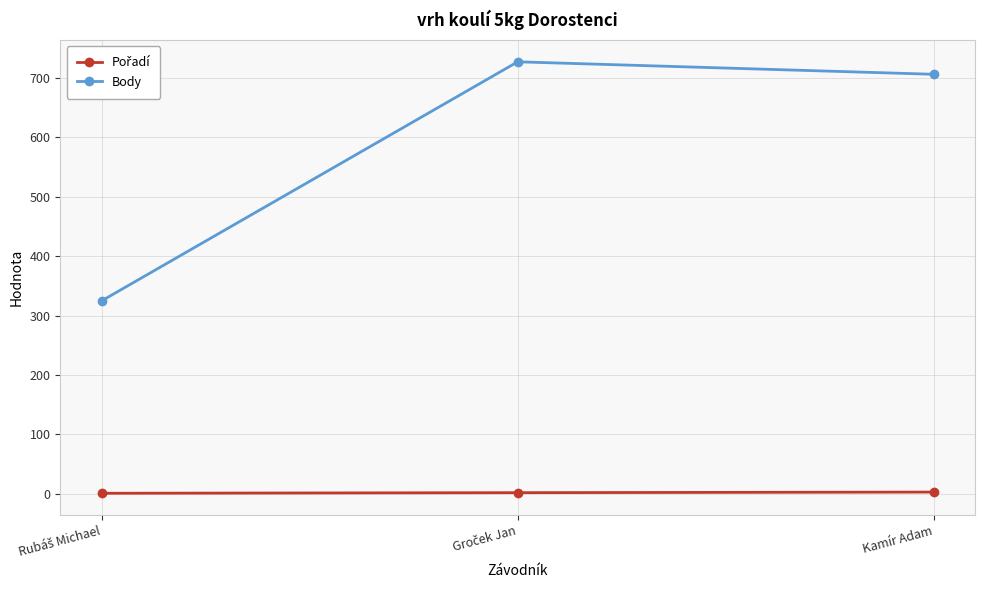

How many distinct data groups are displayed?

2